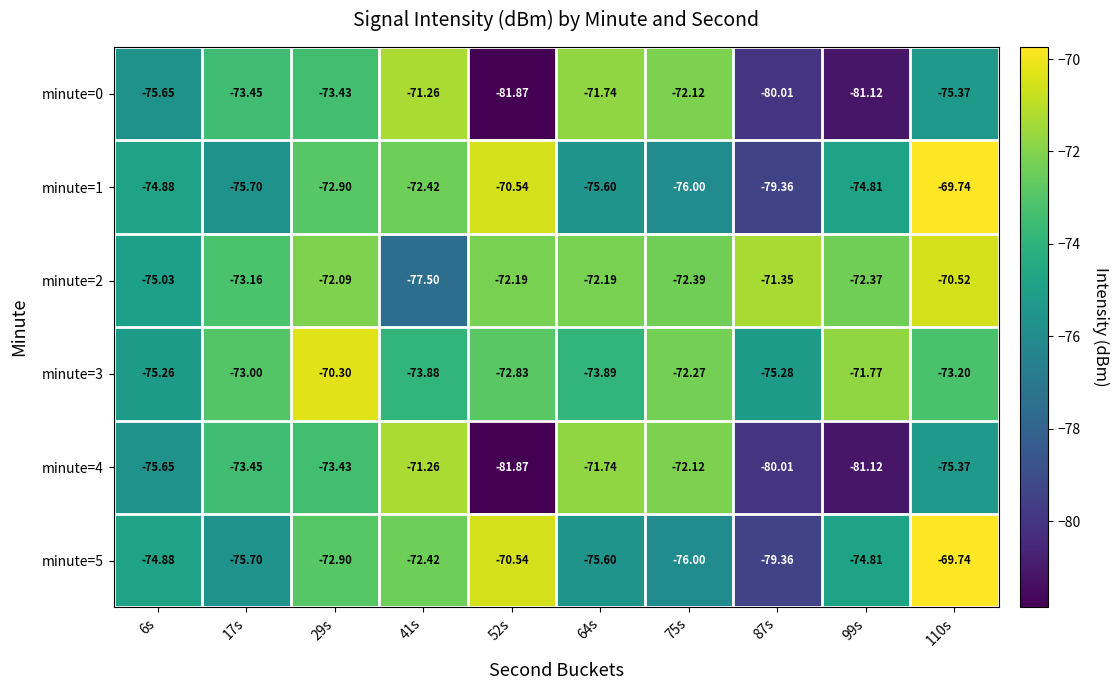

Is the value of minute=0 at 64s greater than the value of minute=3 at 41s?

Yes